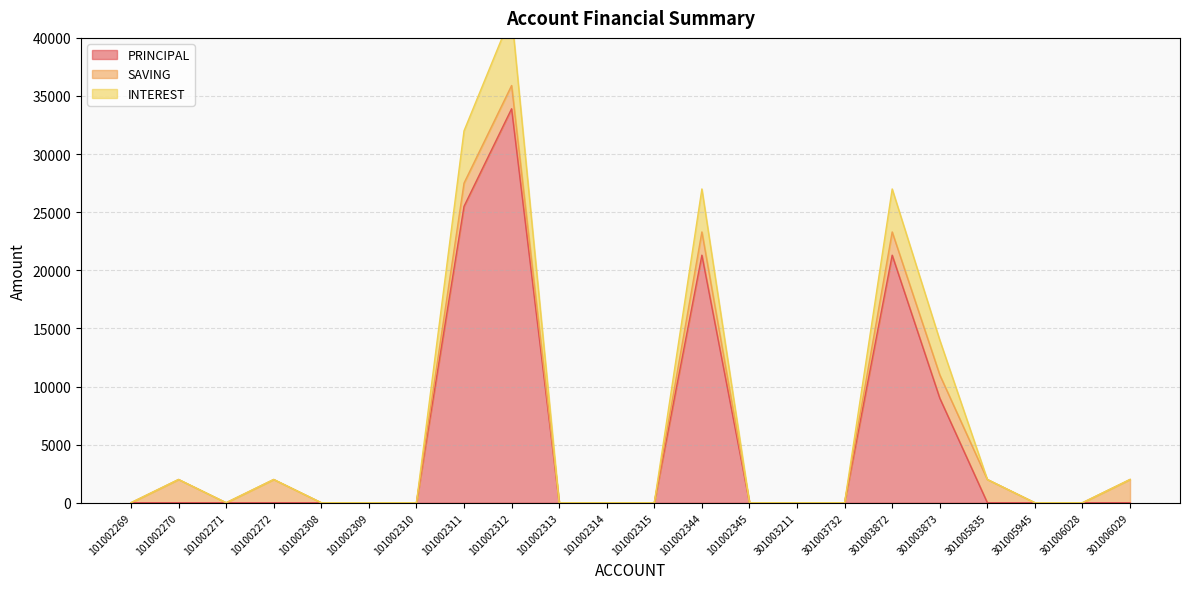

The value of PRINCIPAL at 101002312 is 33900. True or false?

True